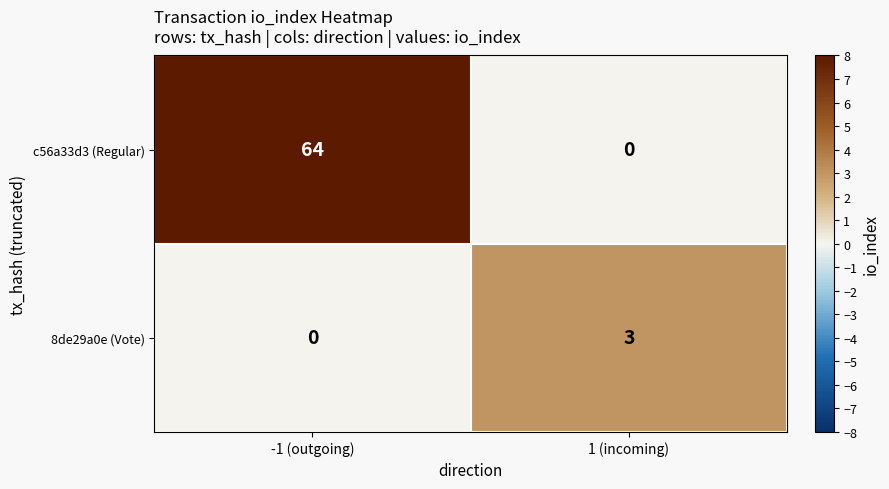

List the series in order of their peak value, highest first.

c56a33d3 (Regular), 8de29a0e (Vote)